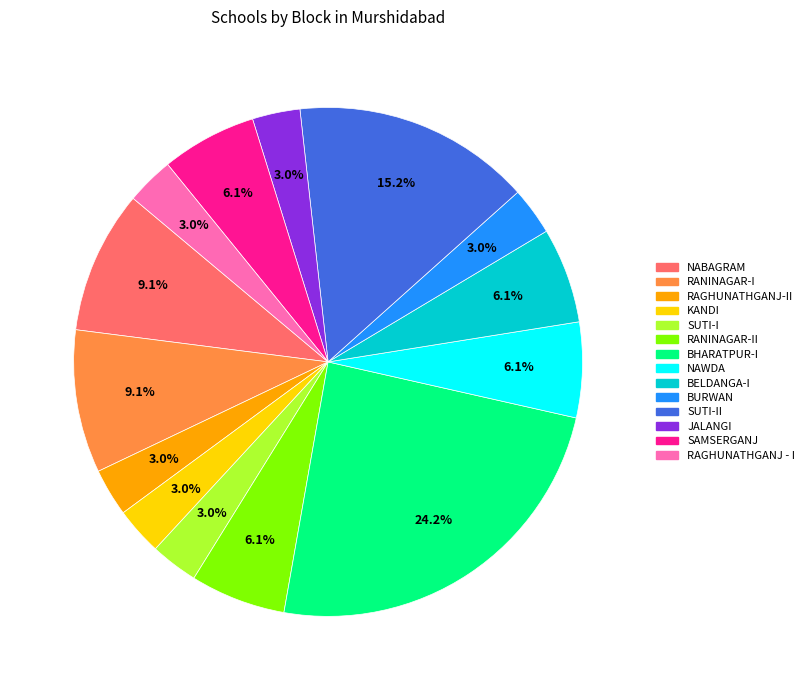

Is there any slice that represents more than half of the pie?

No